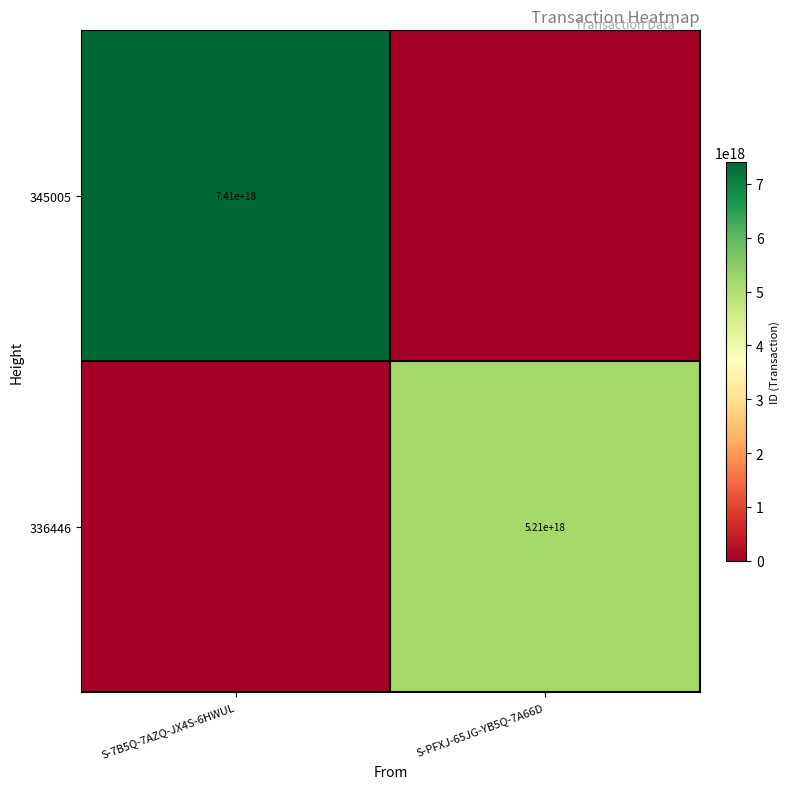

The 336446 series shows 5210000000000000000 at S-PFXJ-65JG-YB5Q-7A66D. True or false?

True